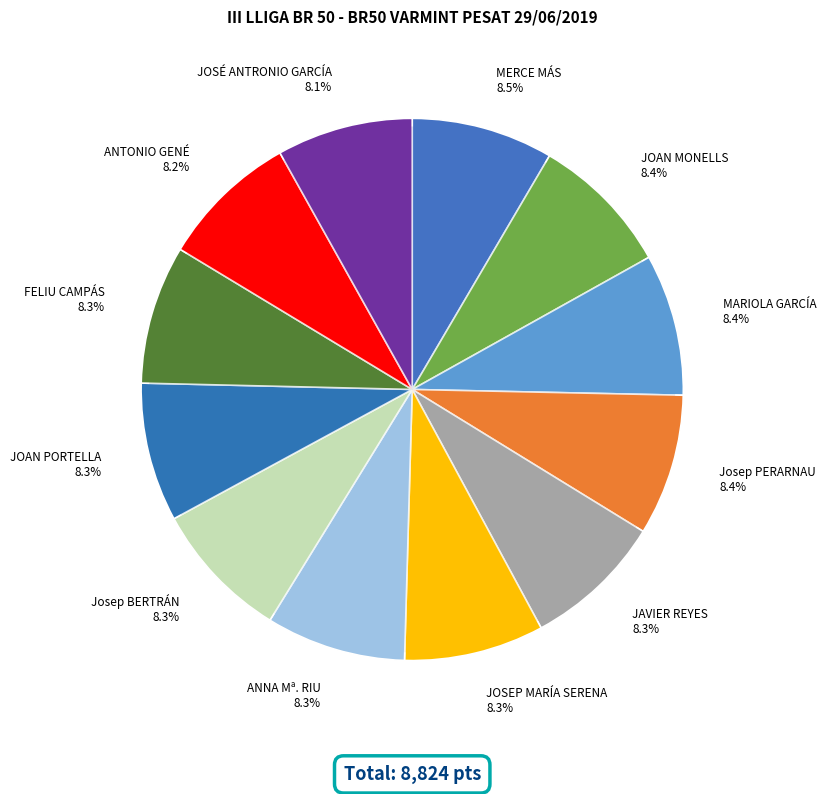

To the nearest percent, what is the average slice percentage?

8%